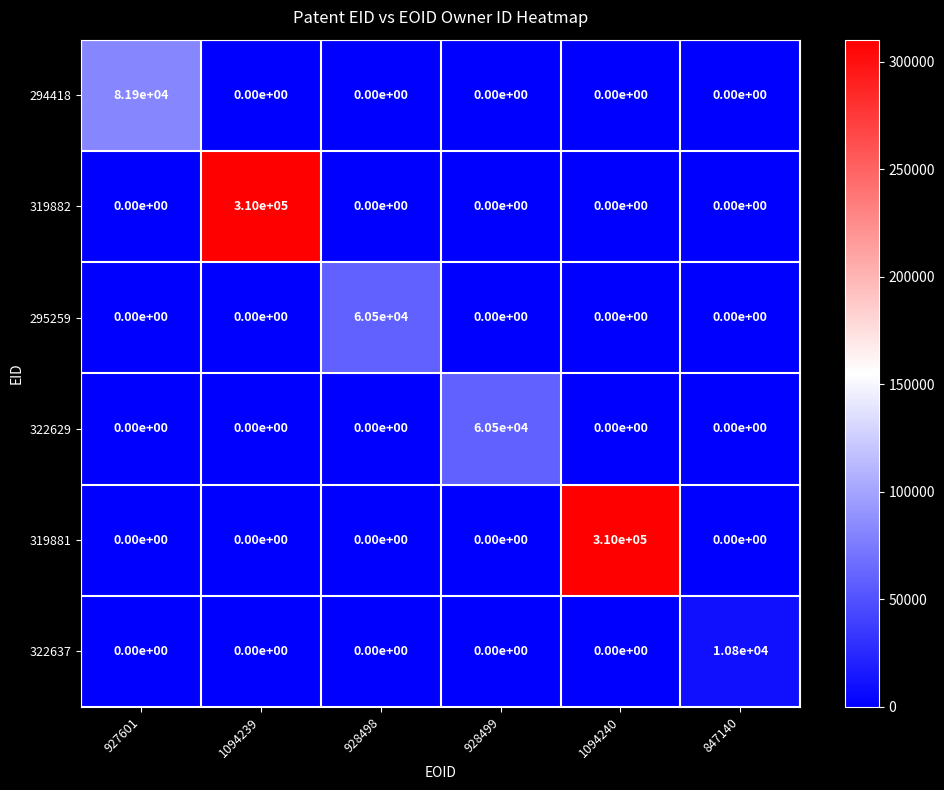

Between 1094239 and 847140, which series saw the biggest shift?

319882